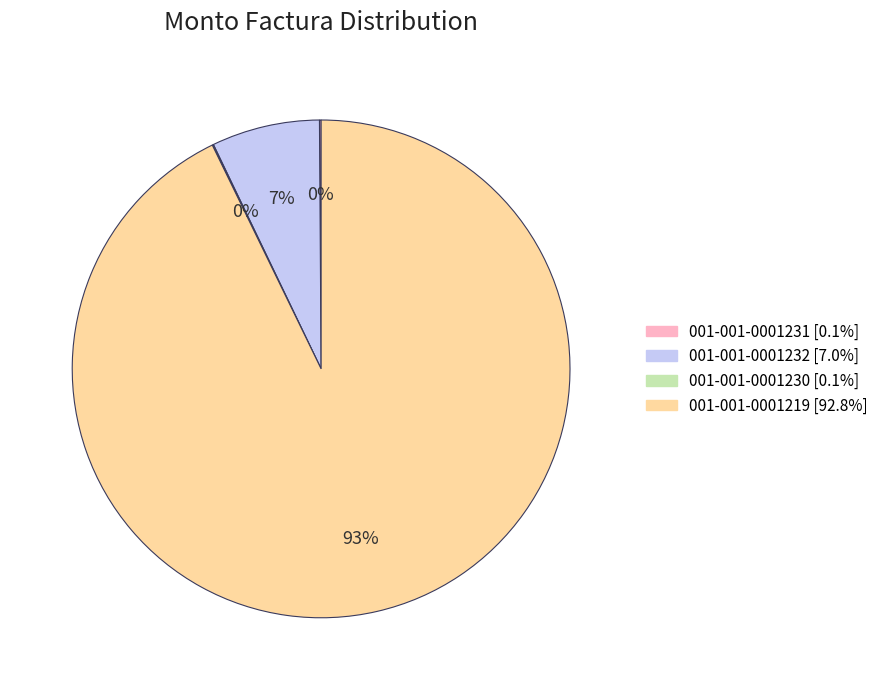

To the nearest percent, what is the difference between the largest and smallest slice percentages?

93%